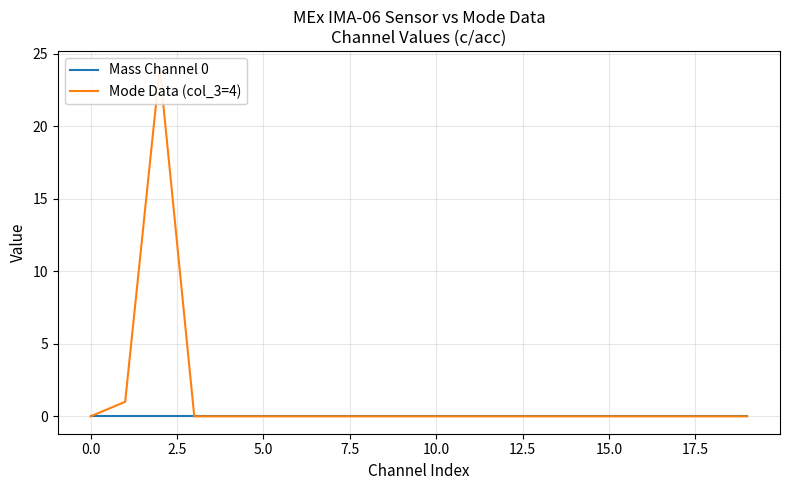

What is the label of the 15th point from the left?

14